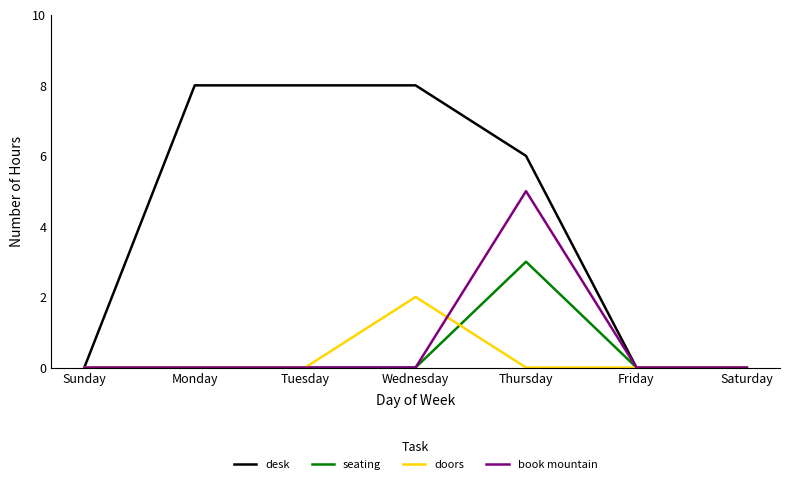

What is the spread (max minus min) of values at Thursday?

6